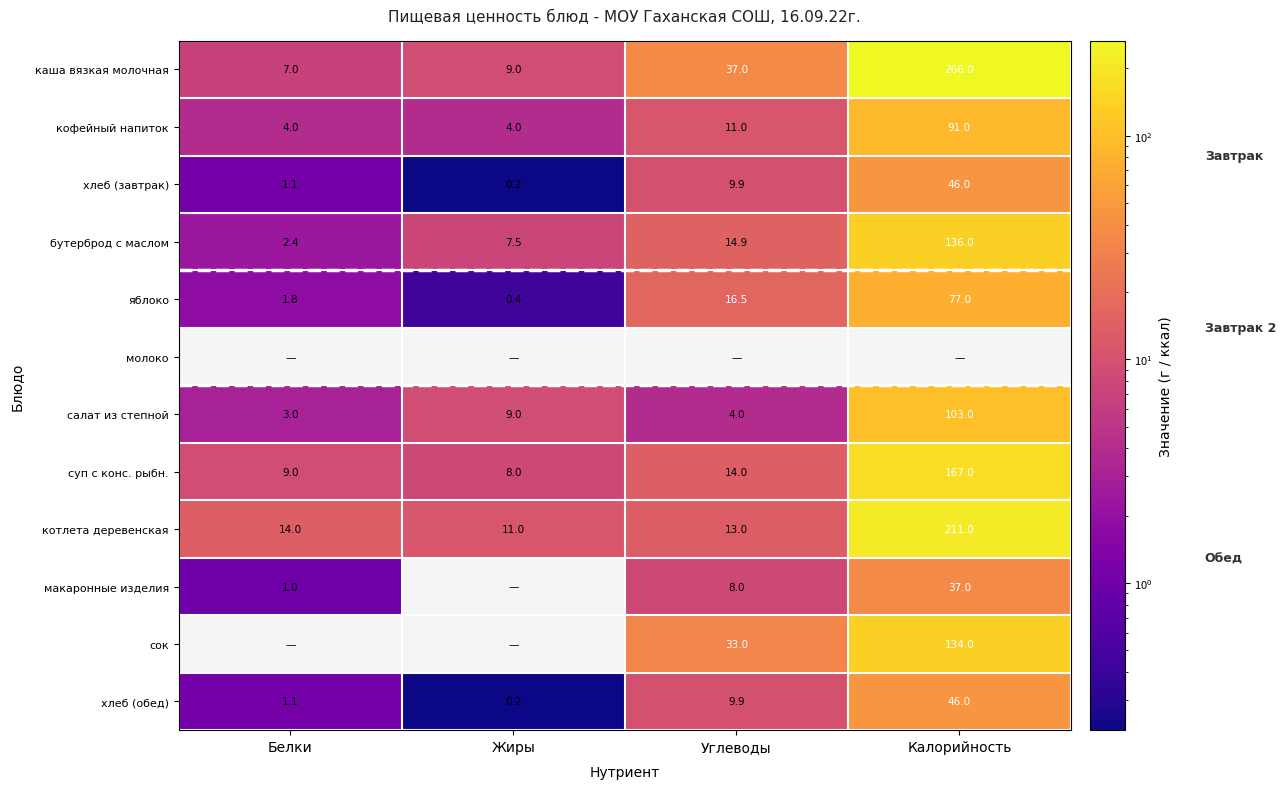

Is the value of каша вязкая молочная at Углеводы greater than the value of салат из степной at Жиры?

Yes